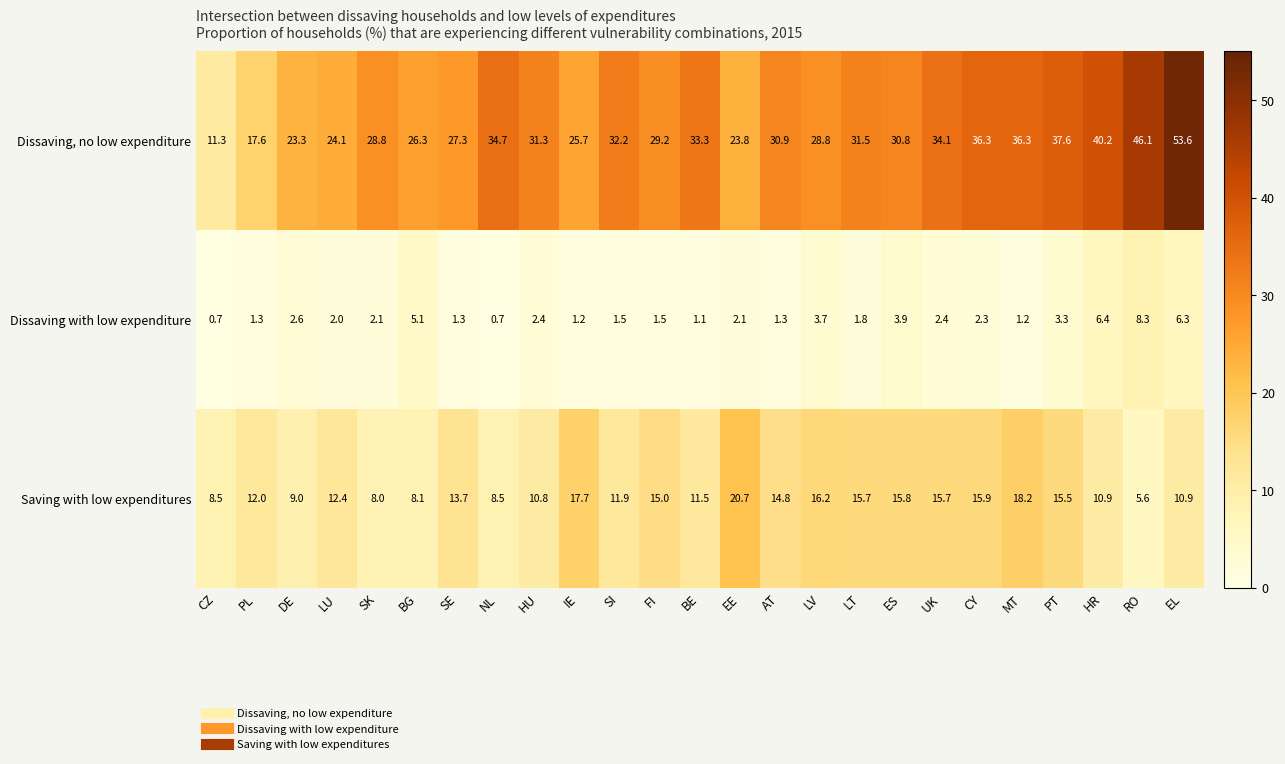

Where does the Dissaving with low expenditure series first go above 2?

DE